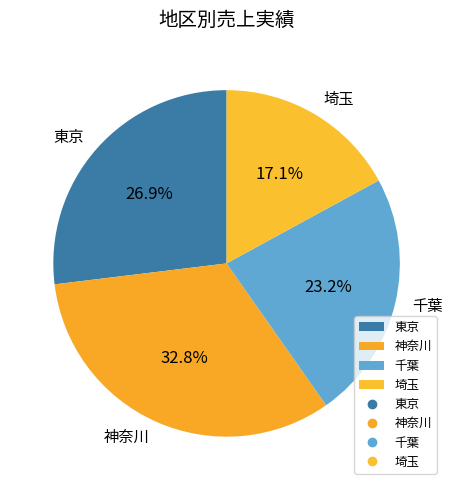

Does 神奈川 account for over 50% of the chart?

No